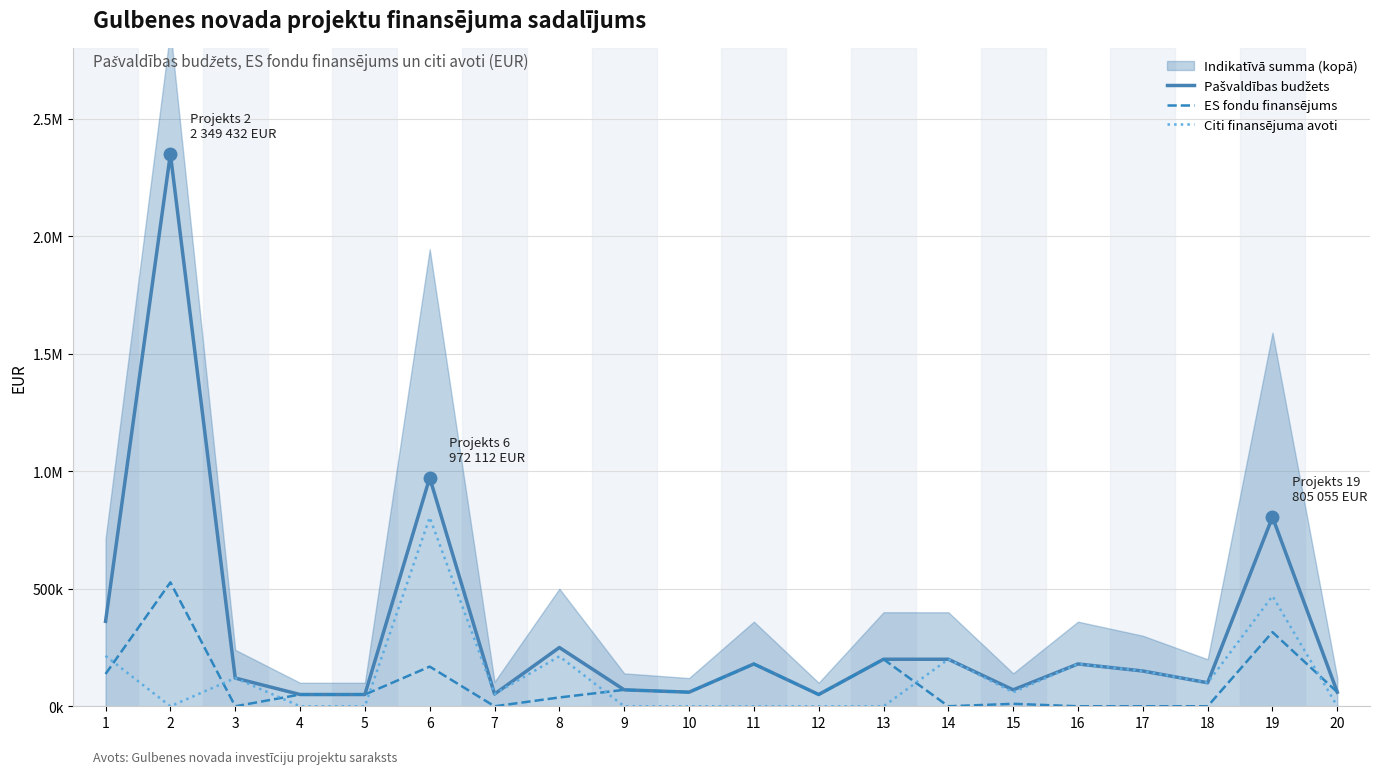

Where is the first local maximum for Pašvaldības budžets?

2